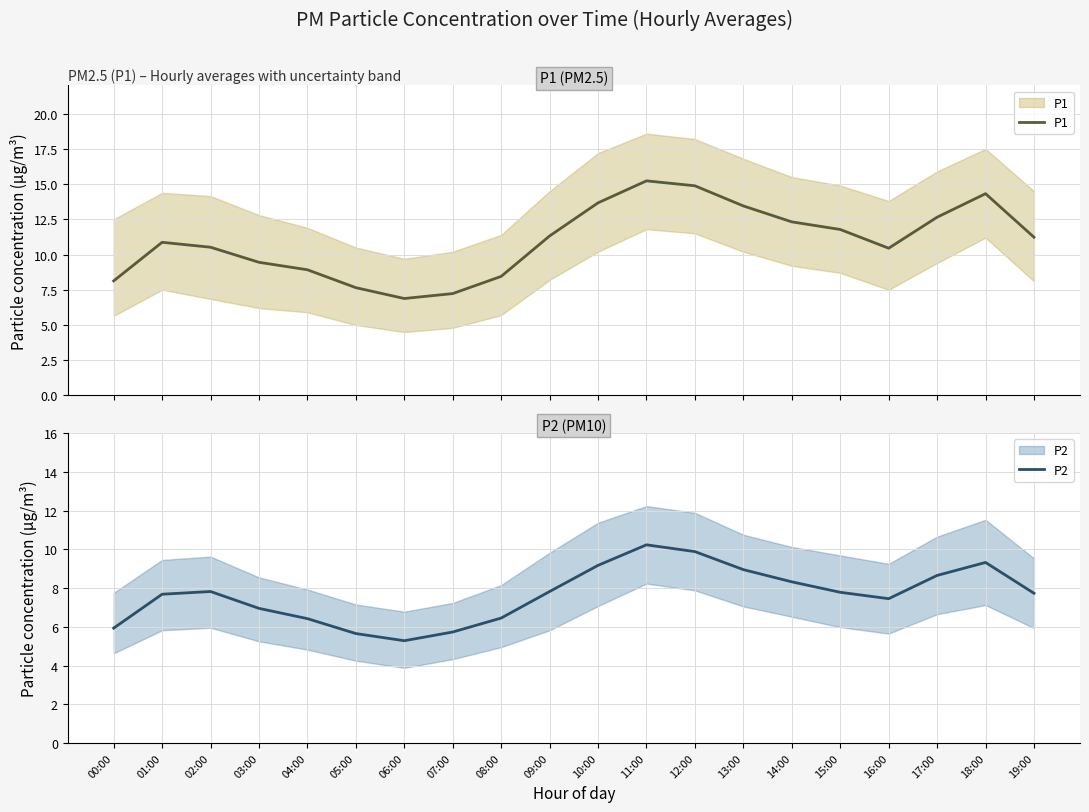

At 09:00, list the series in order from smallest to largest.

P2, P1